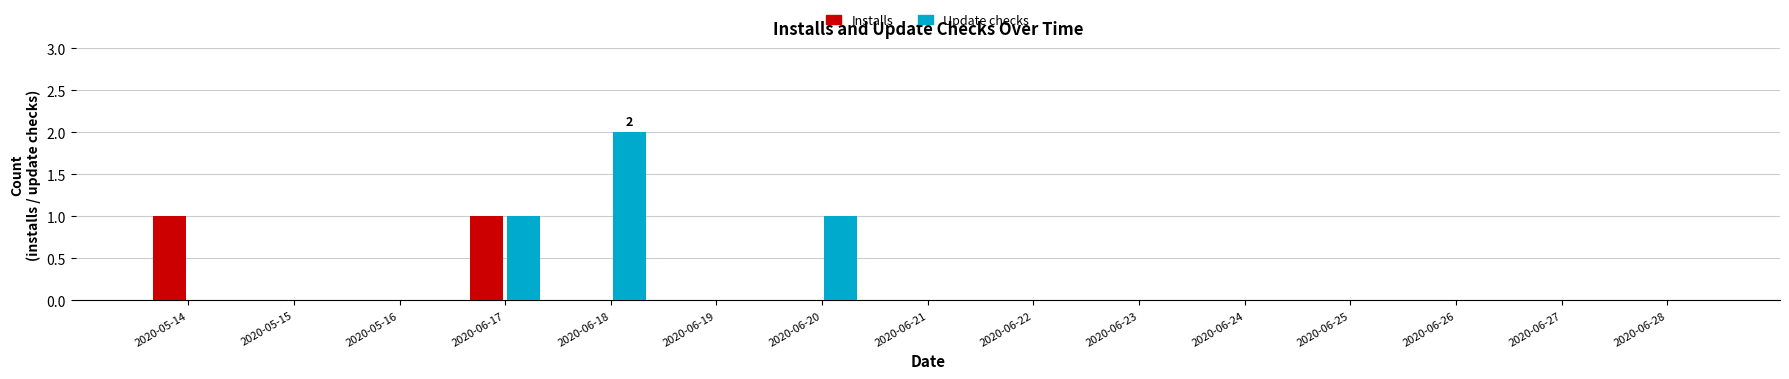

The Installs series shows 1 at 2020-06-17. True or false?

True